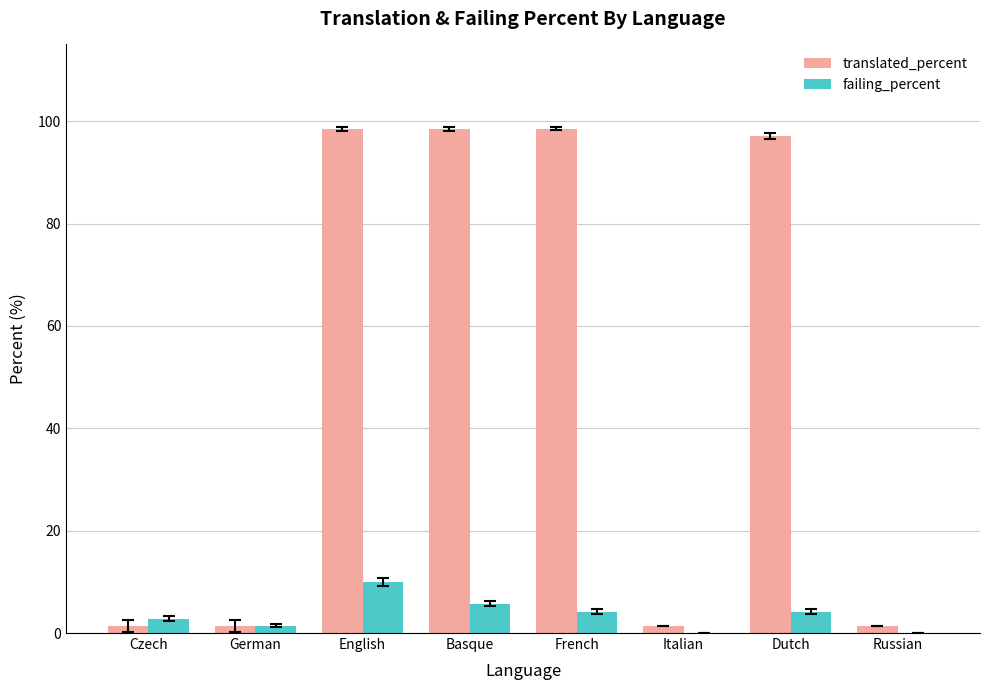

What is the maximum value for translated_percent?

98.5